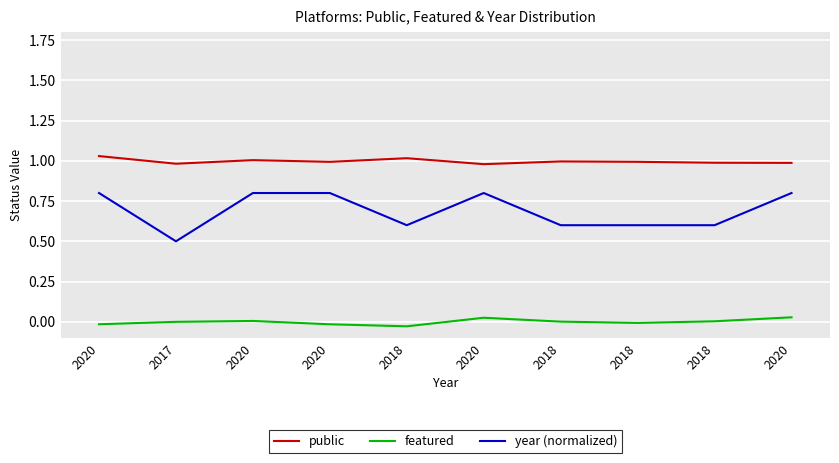

Rank the series at 2020 from lowest to highest value.

featured, year (normalized), public